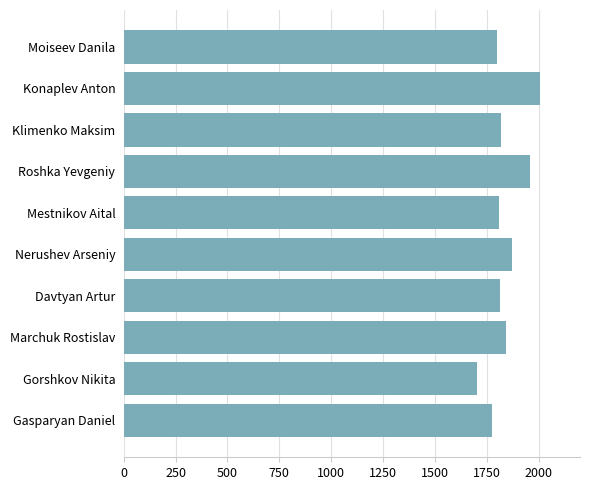

At which category does the chart reach its minimum across all series?

Gorshkov Nikita